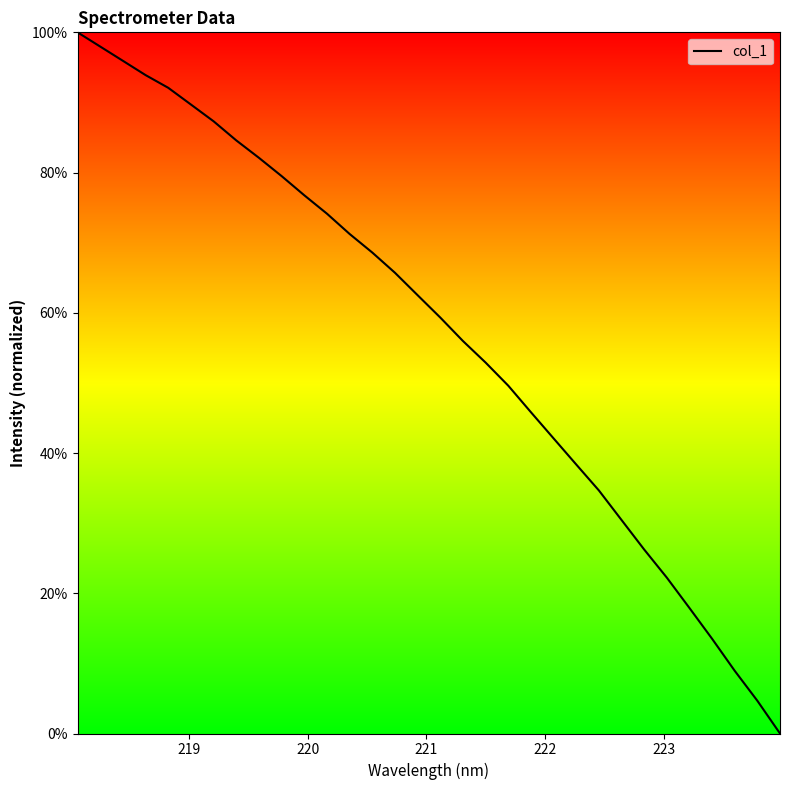

Does the chart have visible grid lines?

No